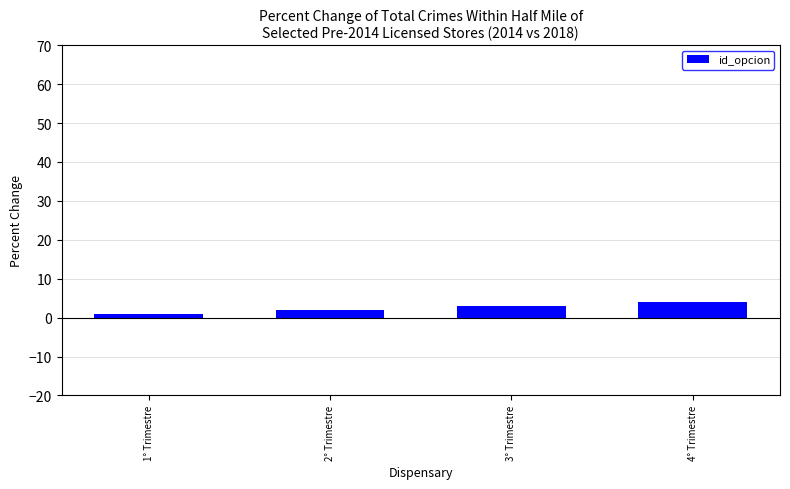

Reading left to right, list all the values displayed in this chart.

1	2	3	4